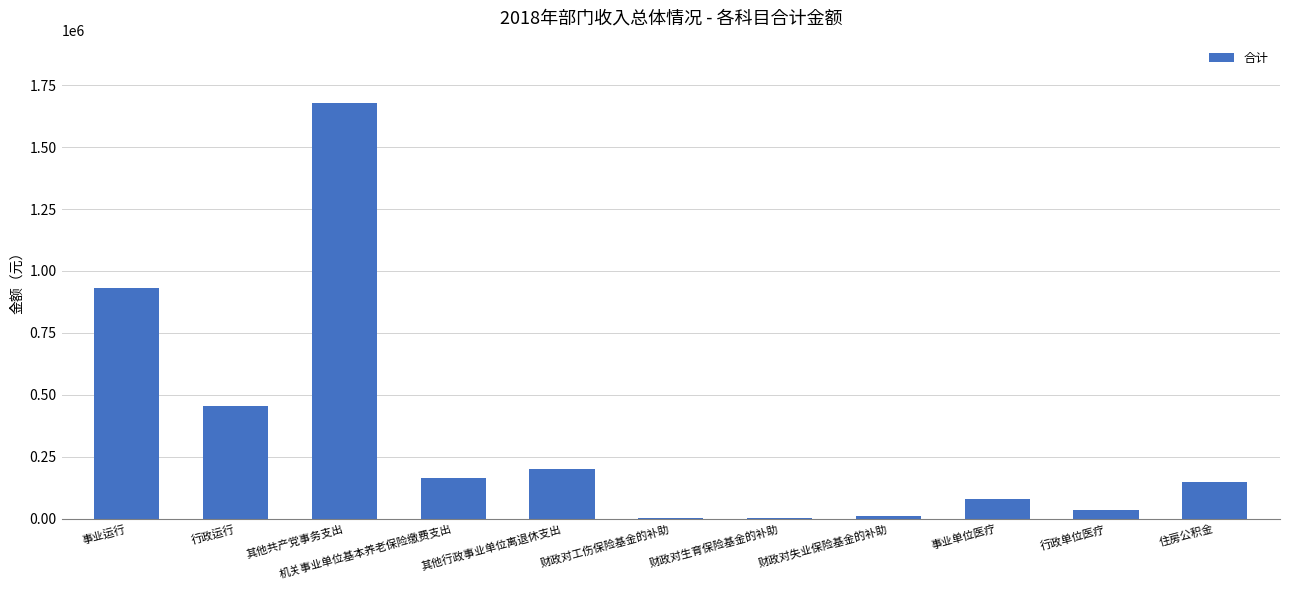

What is the average value?

336984.7